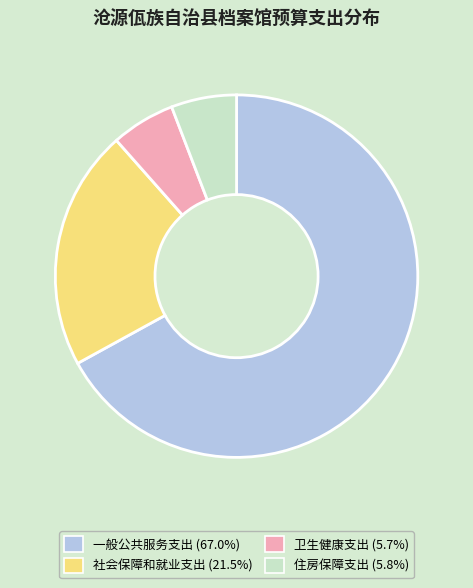

Approximately how many times larger is the value at 卫生健康支出 compared to 住房保障支出?

1.0